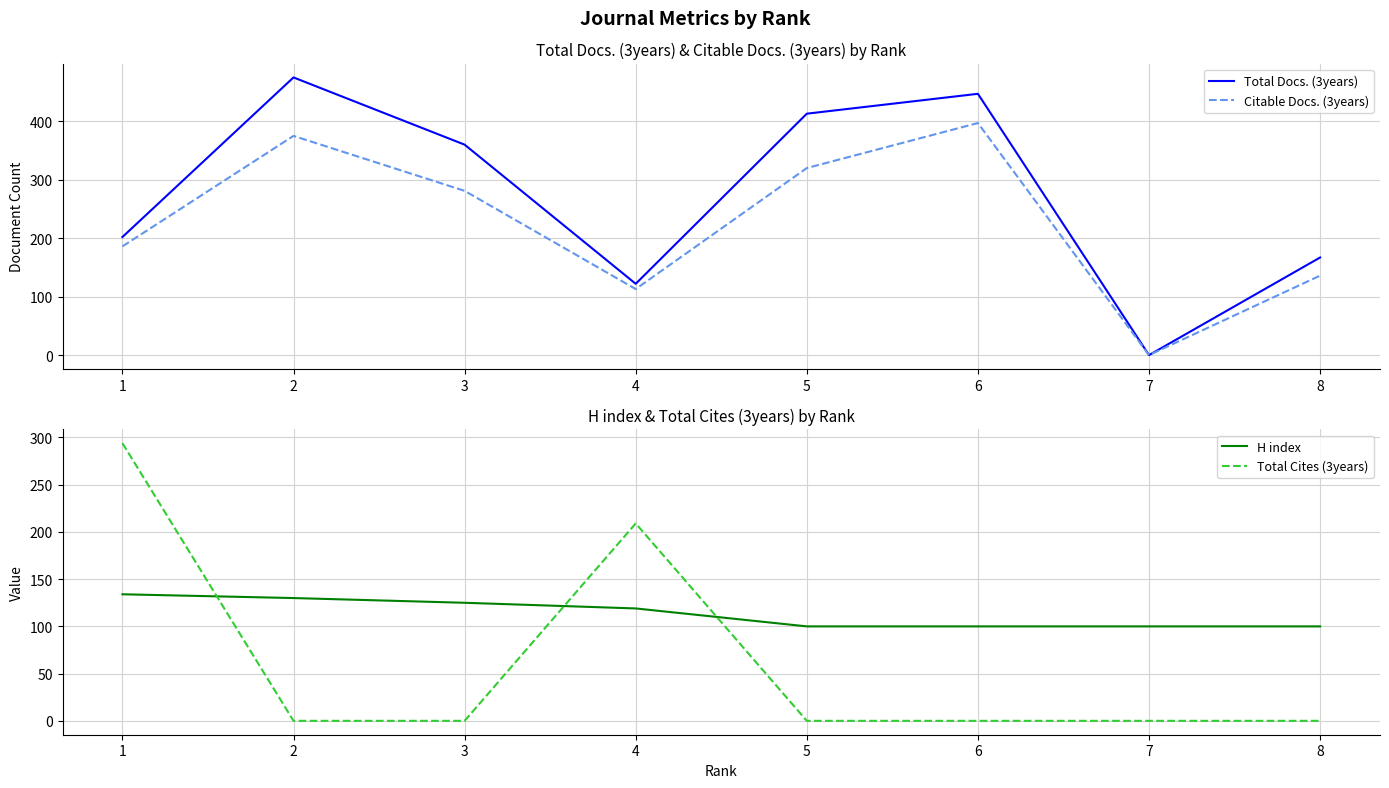

Rank the series by their maximum value, from lowest to highest.

H index, Total Cites (3years), Citable Docs. (3years), Total Docs. (3years)